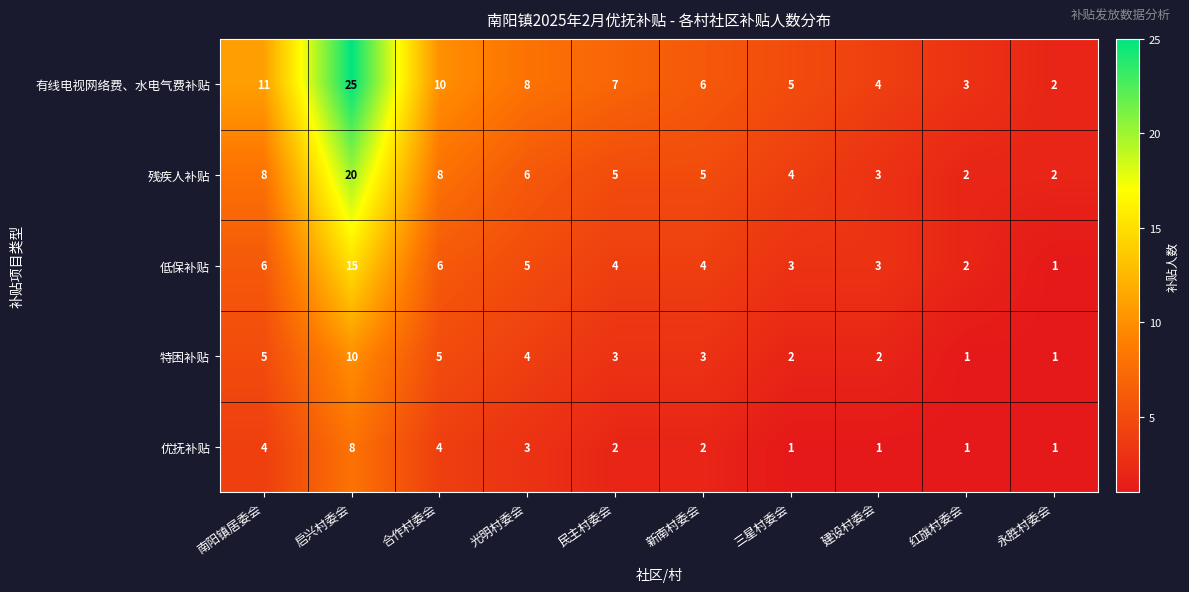

What is the maximum value shown in the chart?

25